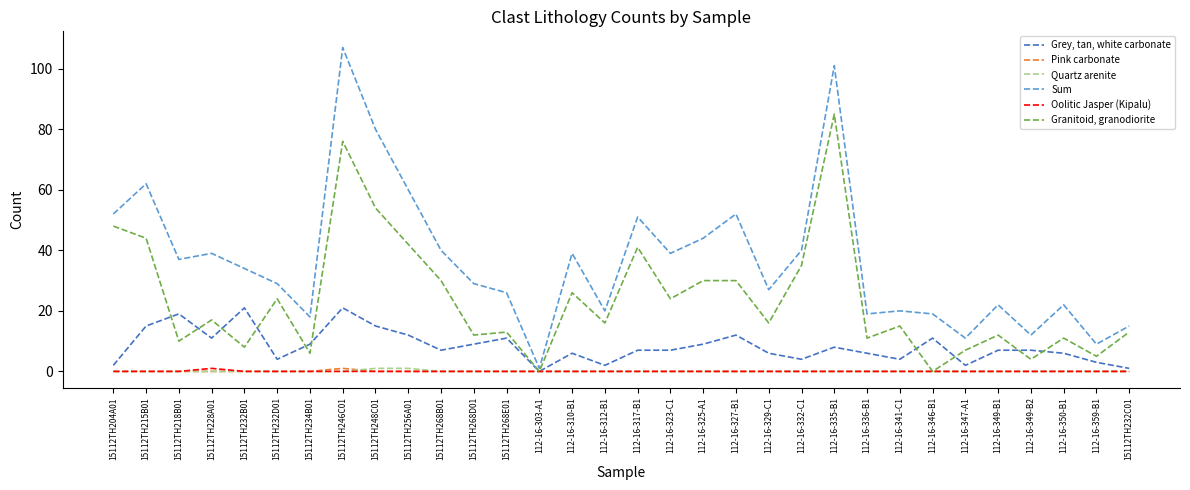

True or false: Sum has a value of 51 at 112-16-317-B1.

True